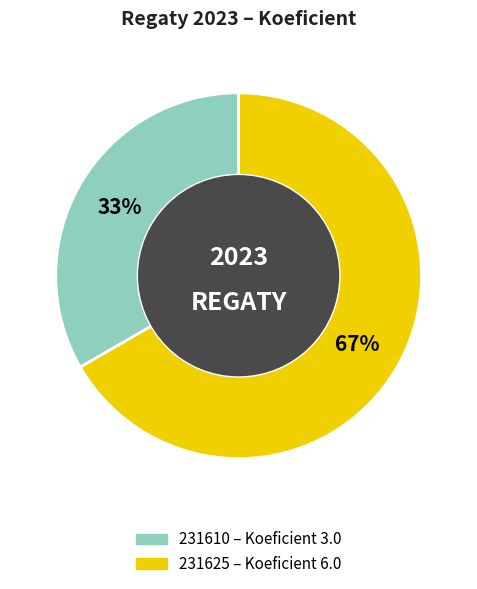

What is the largest slice in the pie chart?

231625